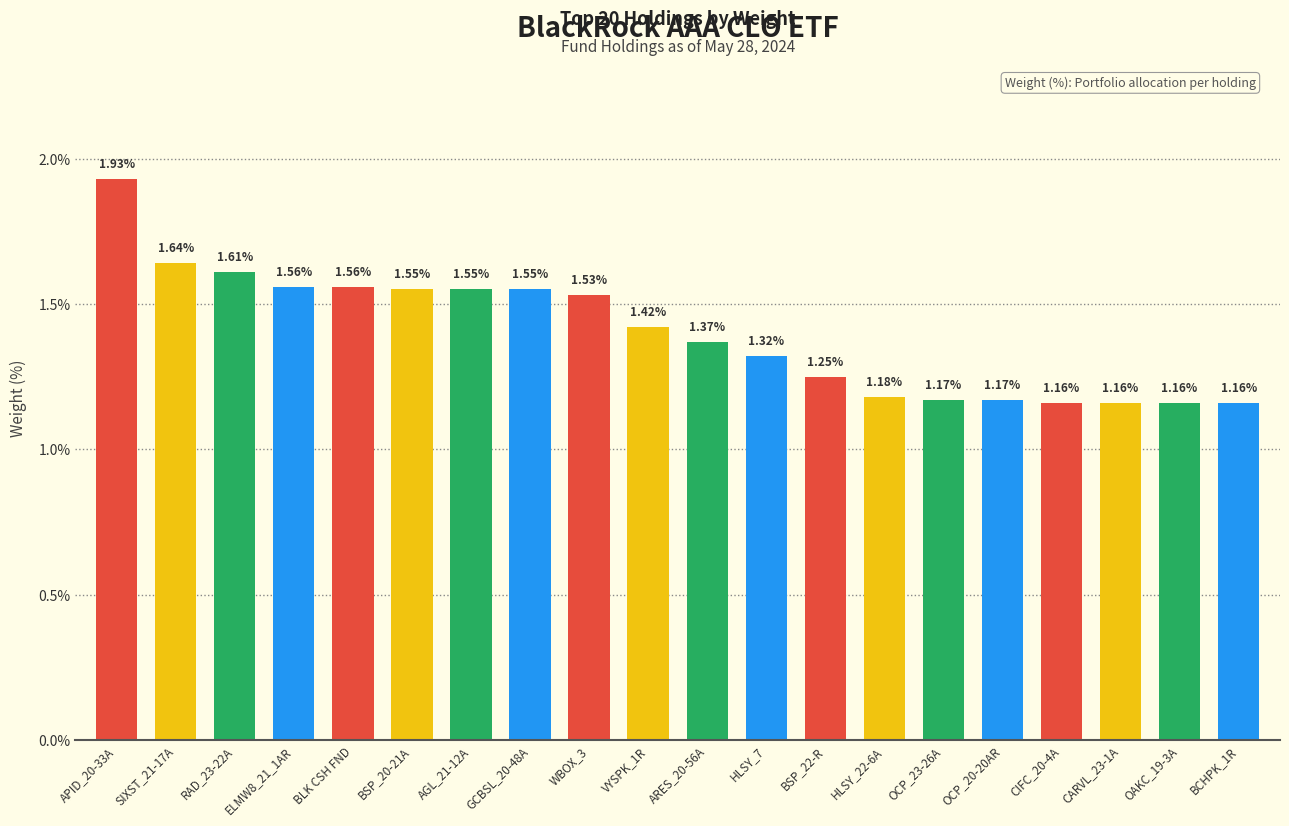

What is the label of the 5th bar from the left?

BLK CSH FND